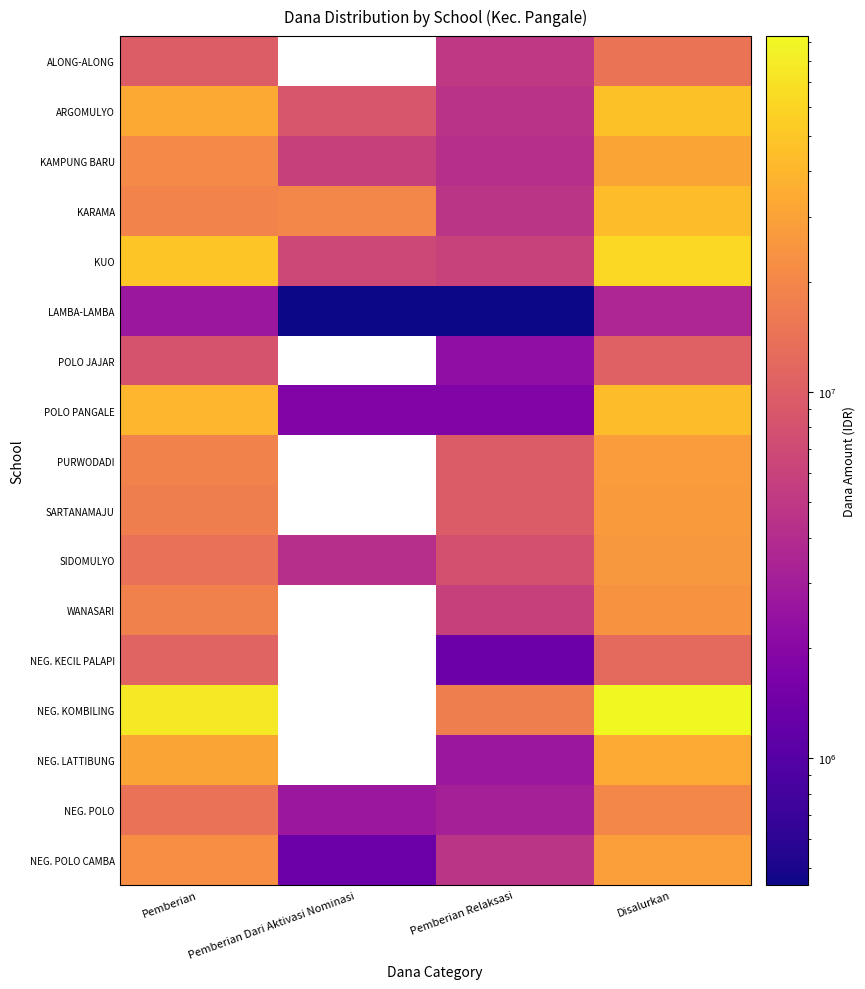

Is it true that KAMPUNG BARU equals 2957299.8 at Pemberian Relaksasi?

False